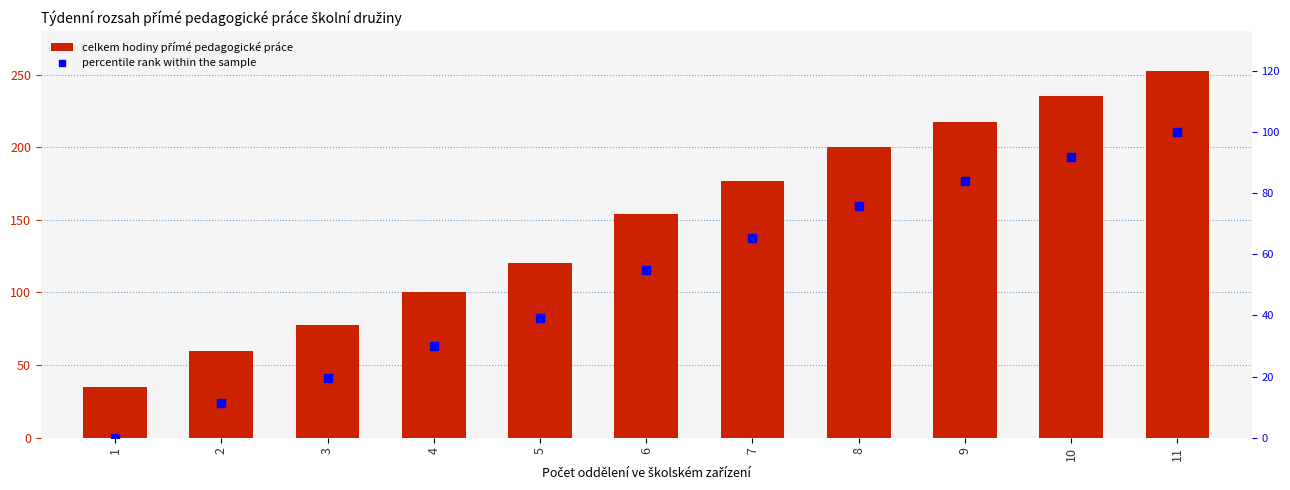

Which series has the largest total across all categories?

celkem hodiny přímé pedagogické práce